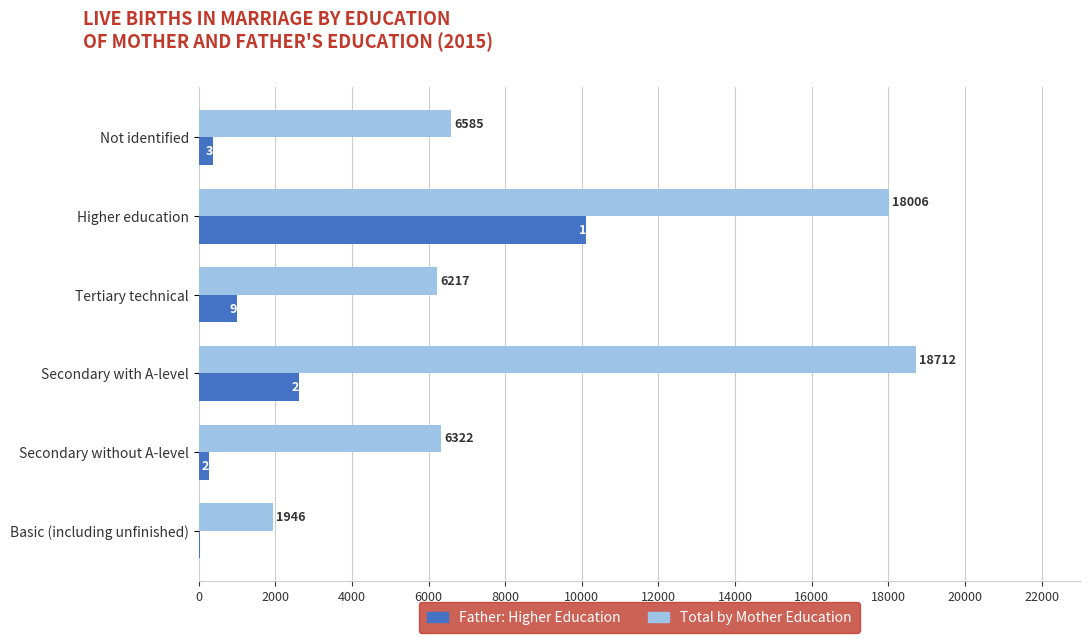

How many distinct data groups are displayed?

2